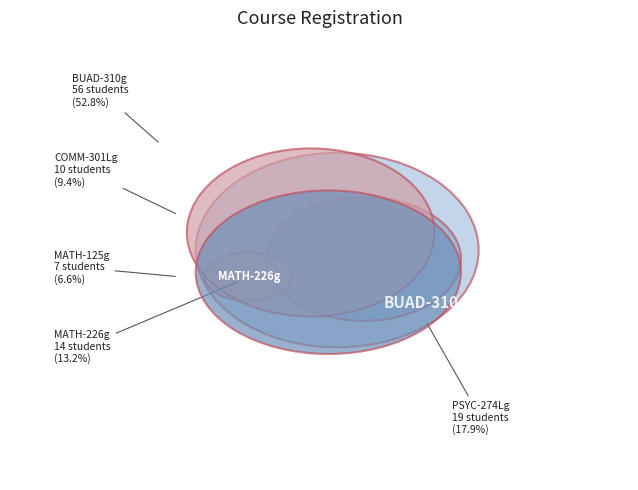

True or false: BUAD-310g accounts for 38% of the total.

False